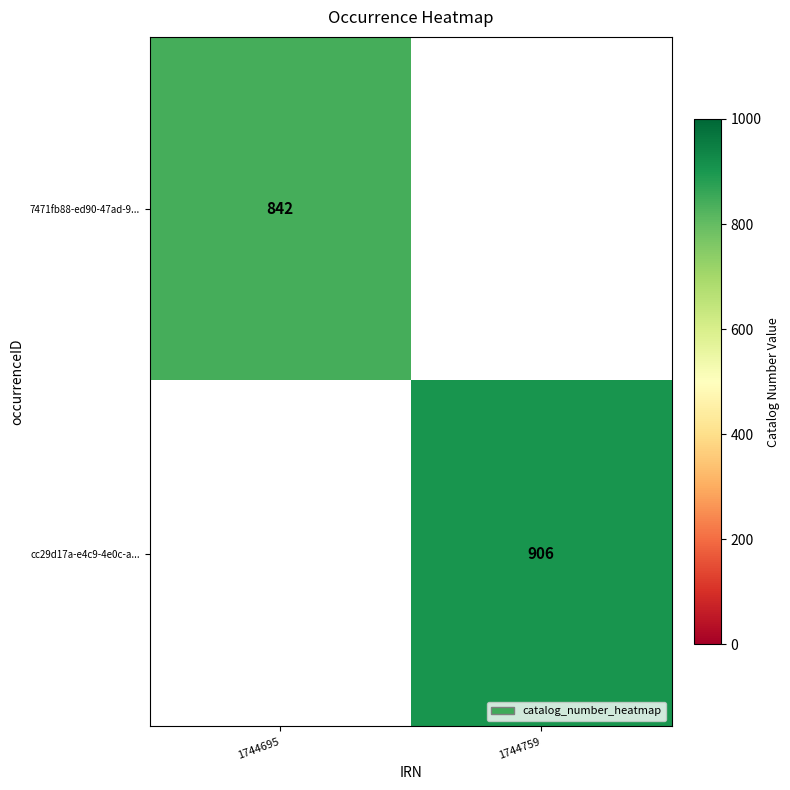

Which label corresponds to the largest value in the chart?

1744759